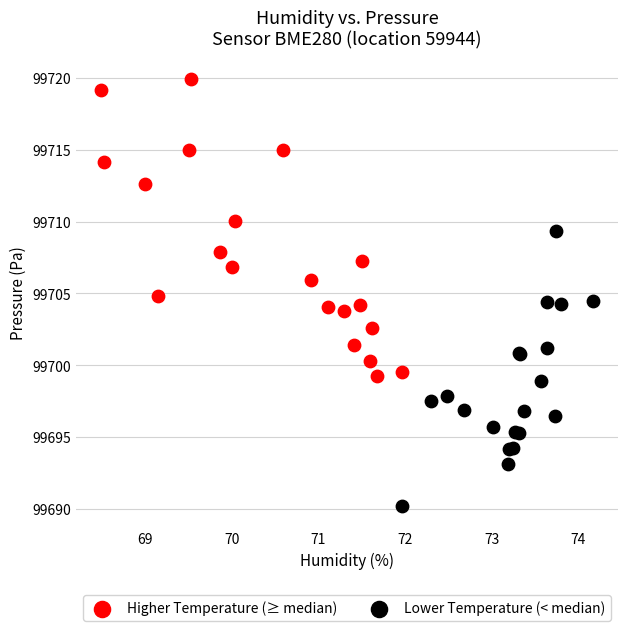

Which series reaches the minimum Y coordinate?

Lower Temperature (< median)